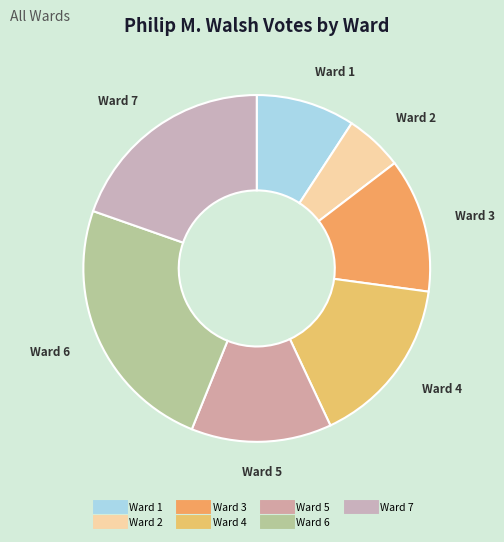

Rank the categories by value from highest to lowest.

Ward 6, Ward 7, Ward 4, Ward 5, Ward 3, Ward 1, Ward 2